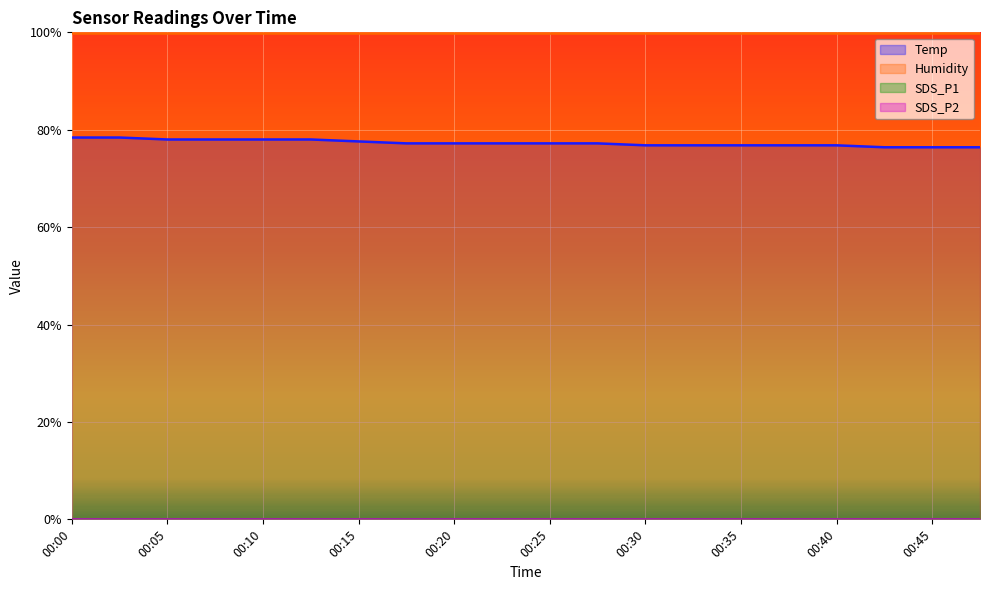

The value of Temp at 00:12 is 19.5. True or false?

True